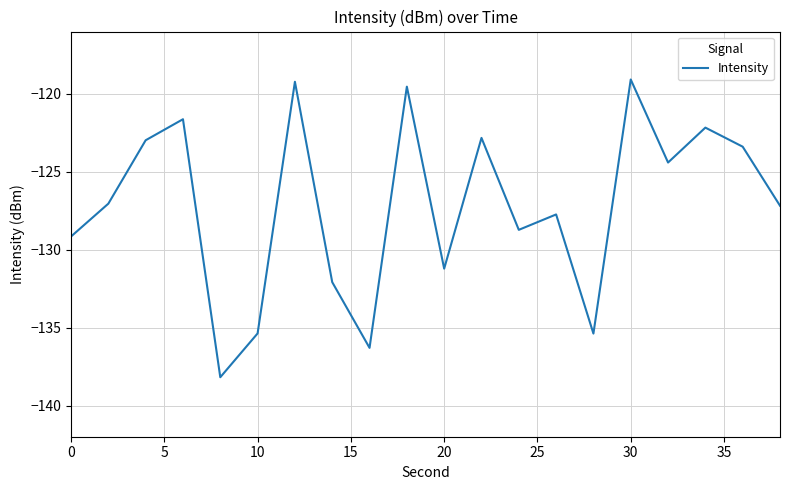

What is the minimum value shown in the chart?

-138.2